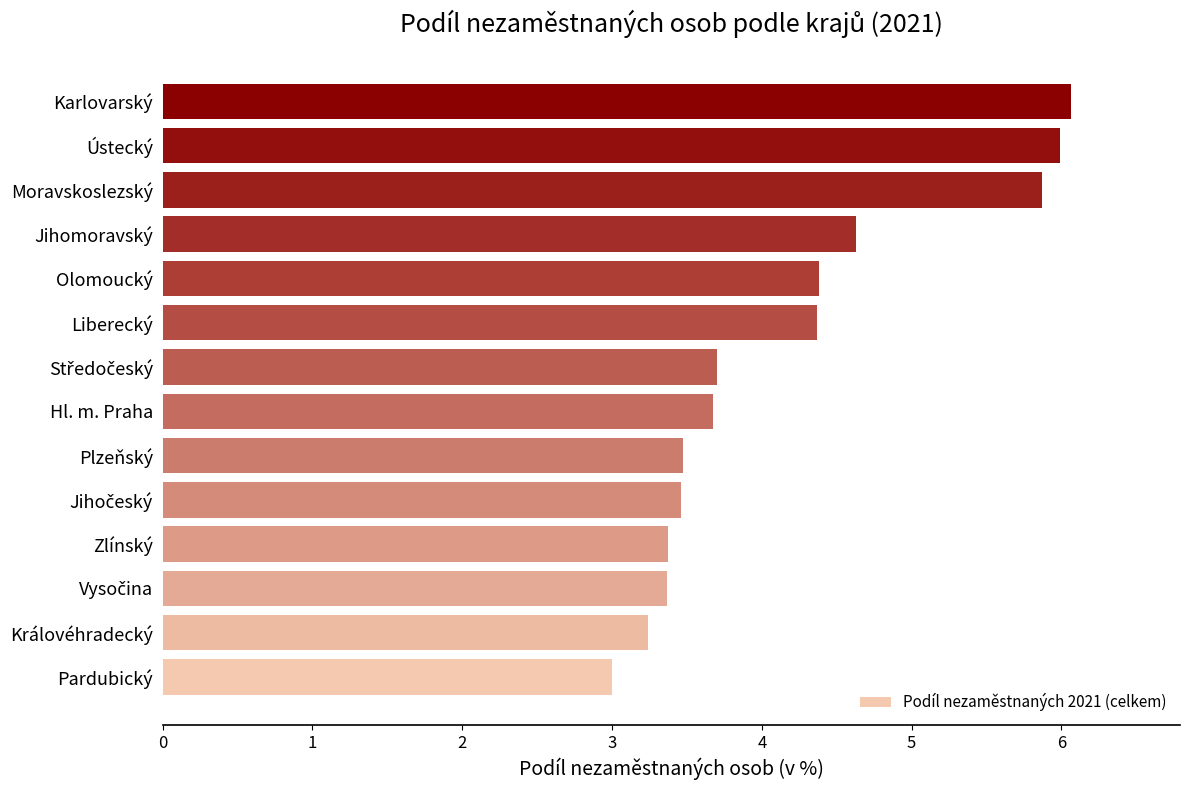

What is the smallest value displayed?

3.0